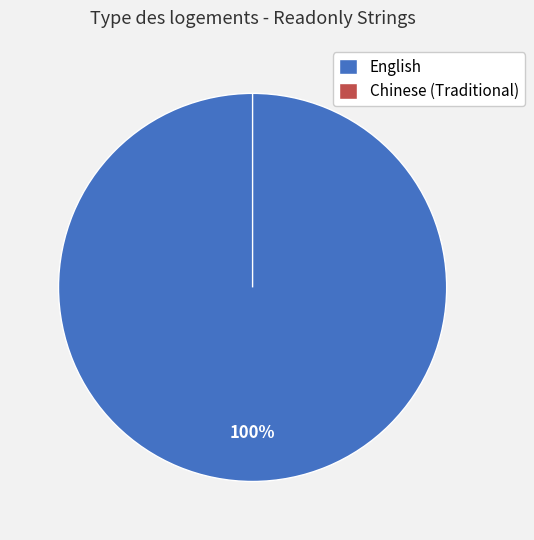

The English slice represents 100% of the pie. True or false?

True